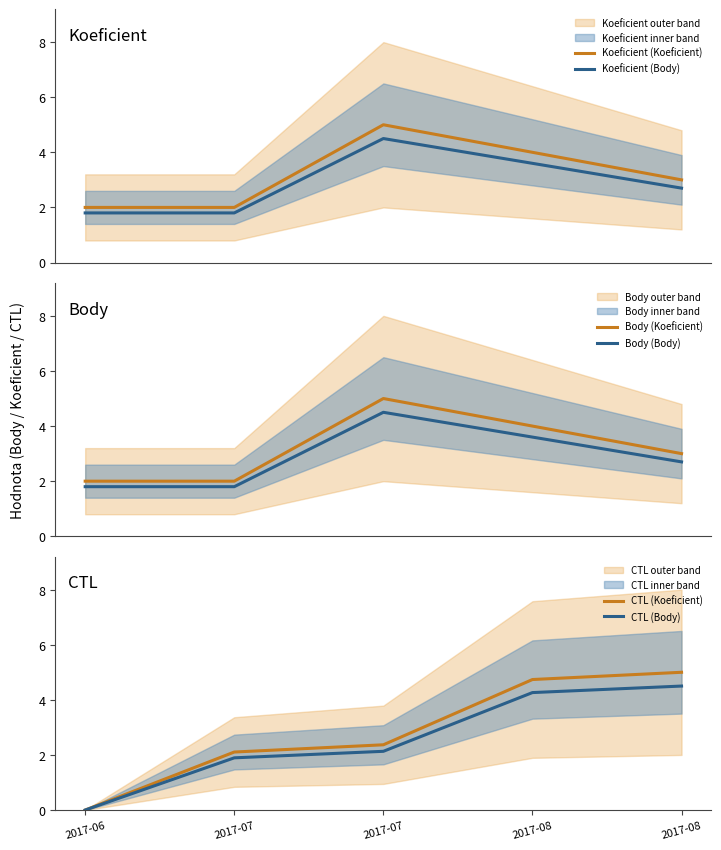

The Koeficient (Body) series shows 2.7 at 2017-08. True or false?

True